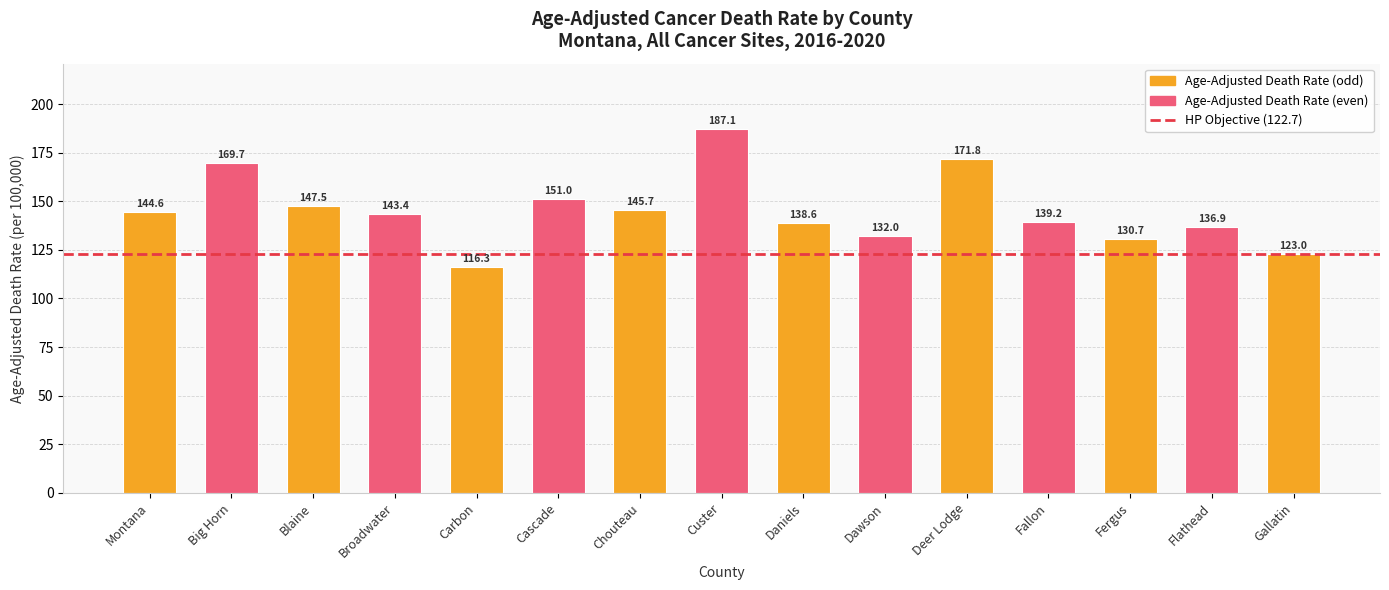

What is the smallest value displayed?

116.3